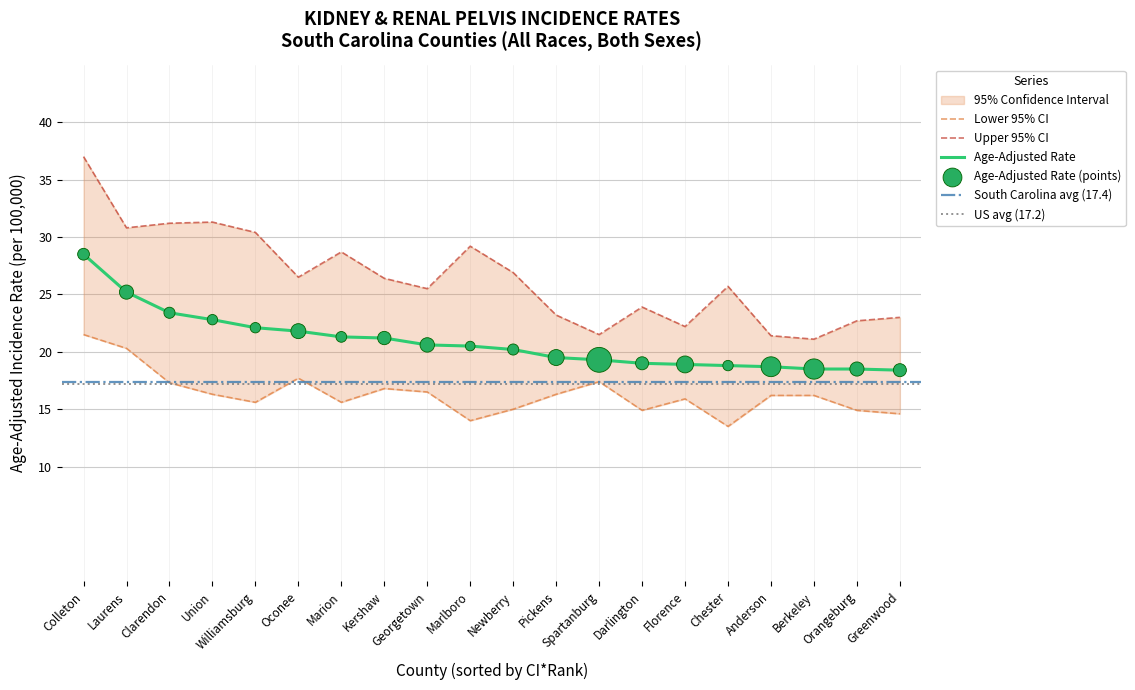

At how many categories does at least one series exceed 16?

20